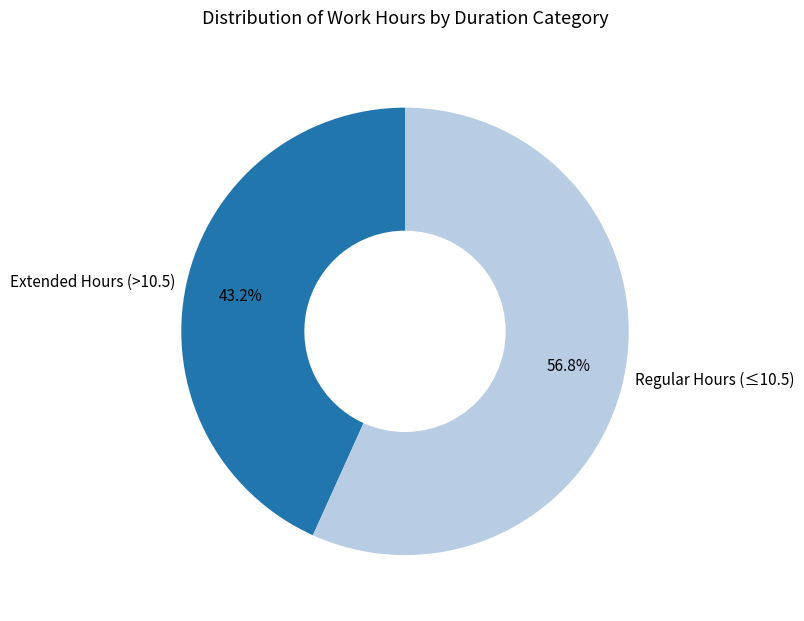

What portion of the pie excludes Extended Hours (>10.5)?

56.8%